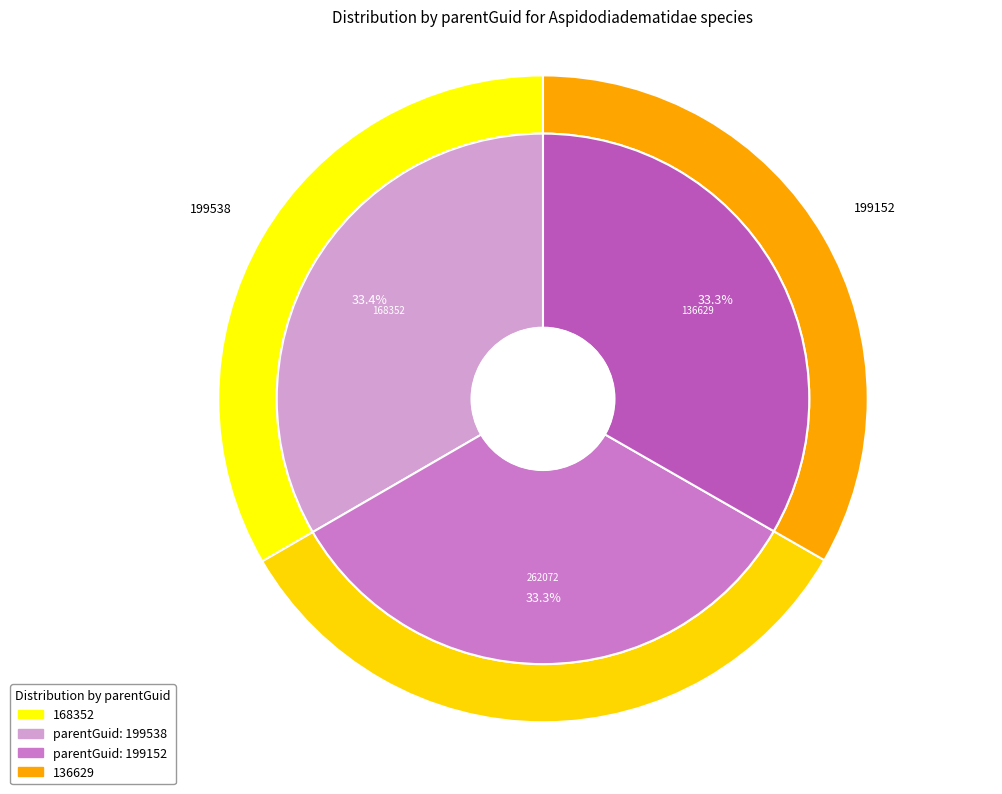

What is the change in value from 168352 to 136629?

-386